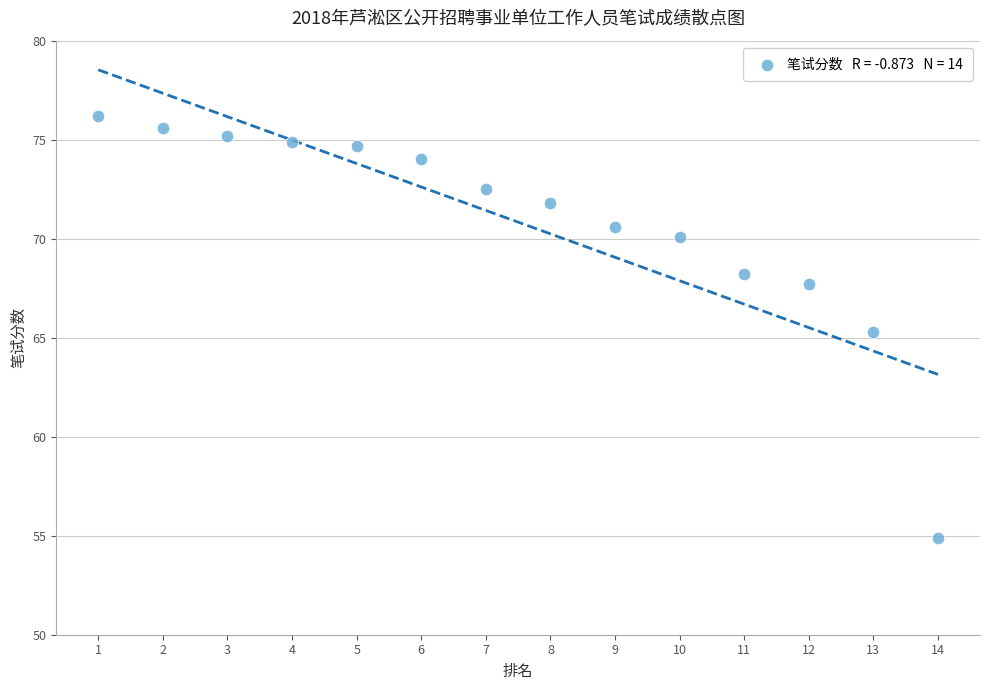

What is the range of Y values (max minus min)?

21.3